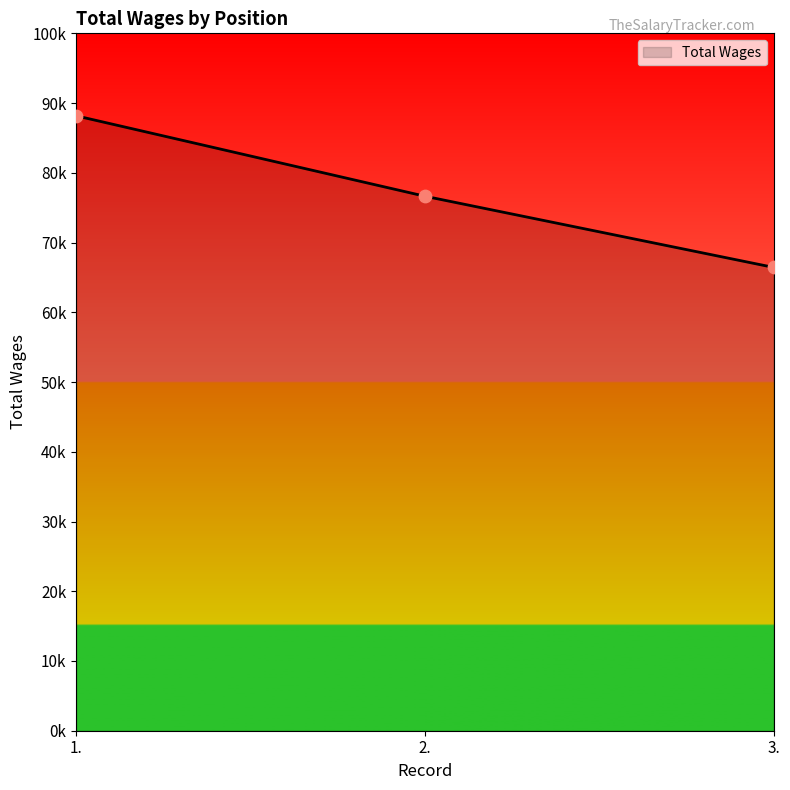

Between 3. and 1., which is larger?

1.